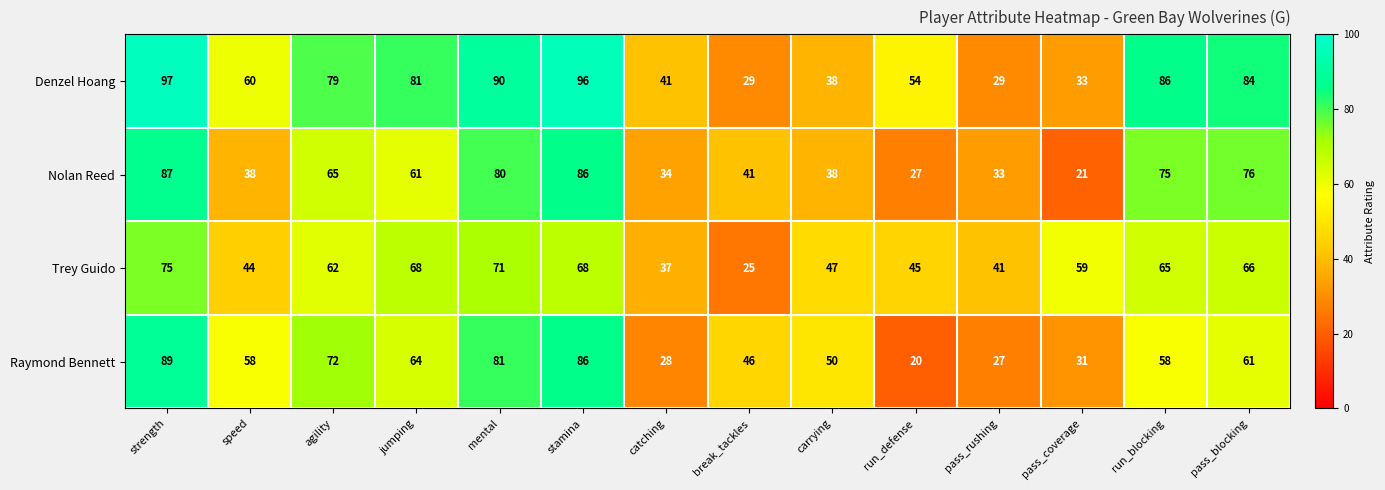

What is the difference between the maximum and minimum values in the Denzel Hoang series?

68